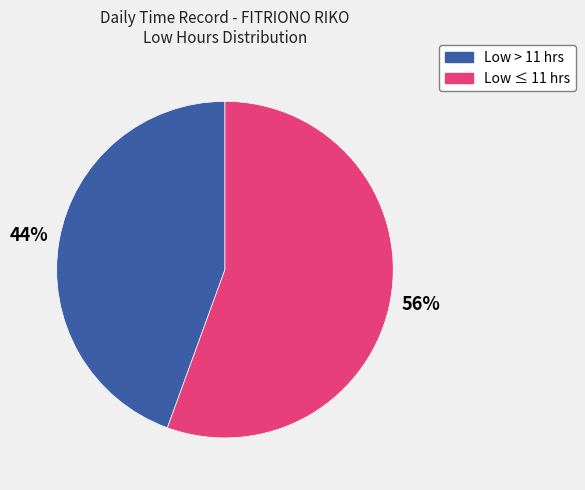

Count the number of slices in the pie.

2